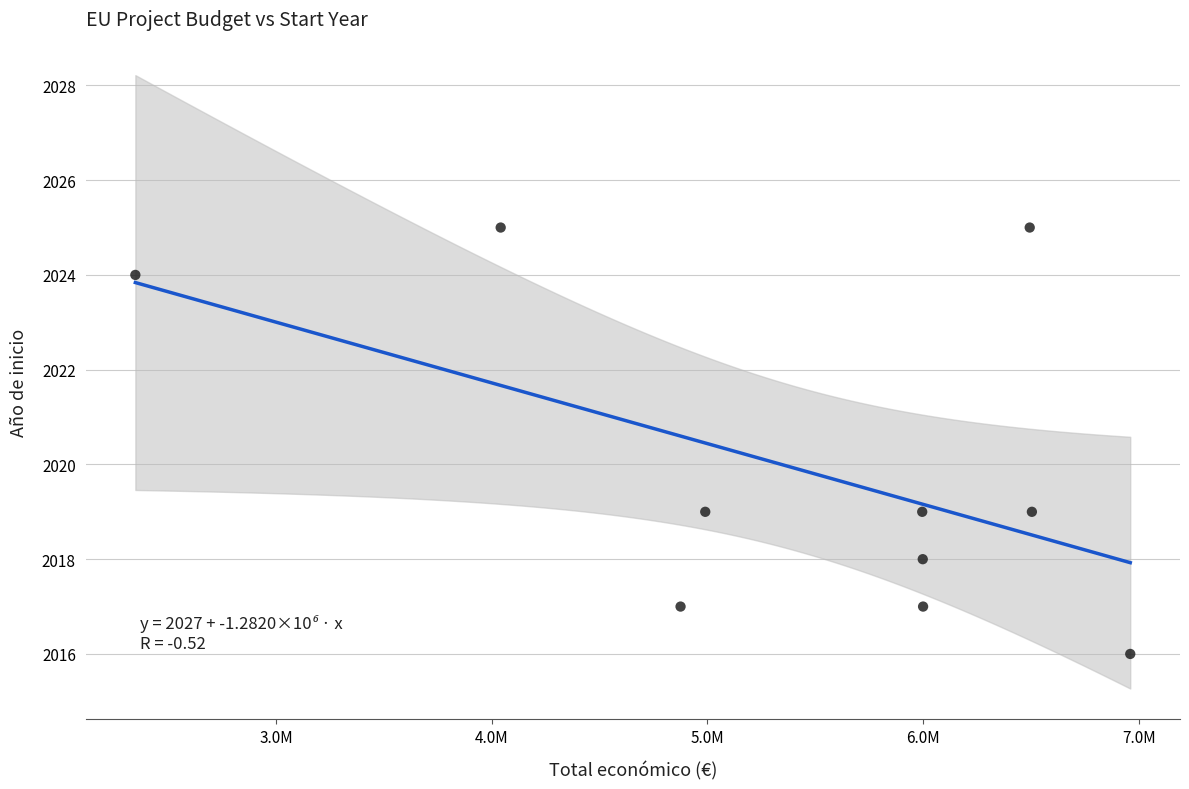

What is the range of X values (max minus min)?

4612013